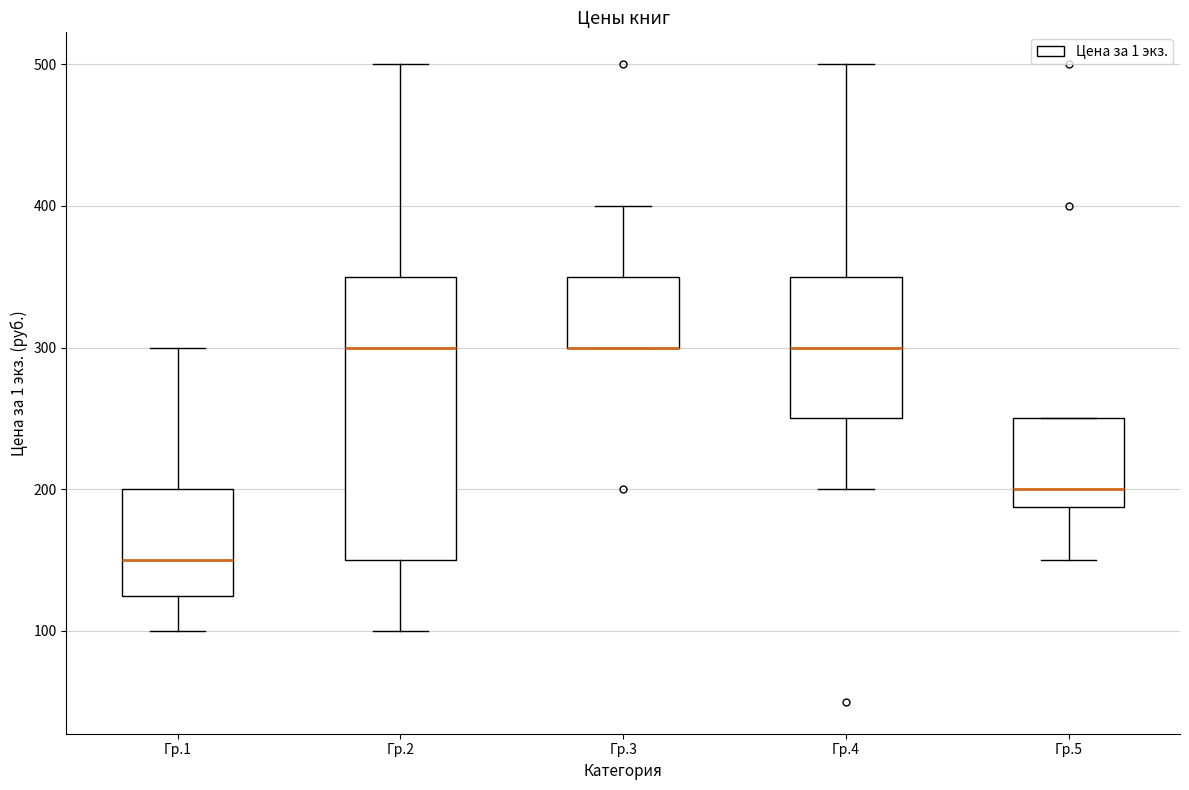

Reading left to right, read every box against the y-axis: the position of its median line, the range the box covers, and the ends of its whiskers. The values are not printed on the chart, so give them approximately, as read against the axis.

Гр.1: median 150, box 130 to 200, whiskers 100 to 300
Гр.2: median 300, box 150 to 350, whiskers 100 to 500
Гр.3: median 300 (drawn on the box's lower edge), box 300 to 350, whiskers 300 to 400
Гр.4: median 300, box 250 to 350, whiskers 200 to 500
Гр.5: median 200, box 190 to 250, whiskers 150 to 250